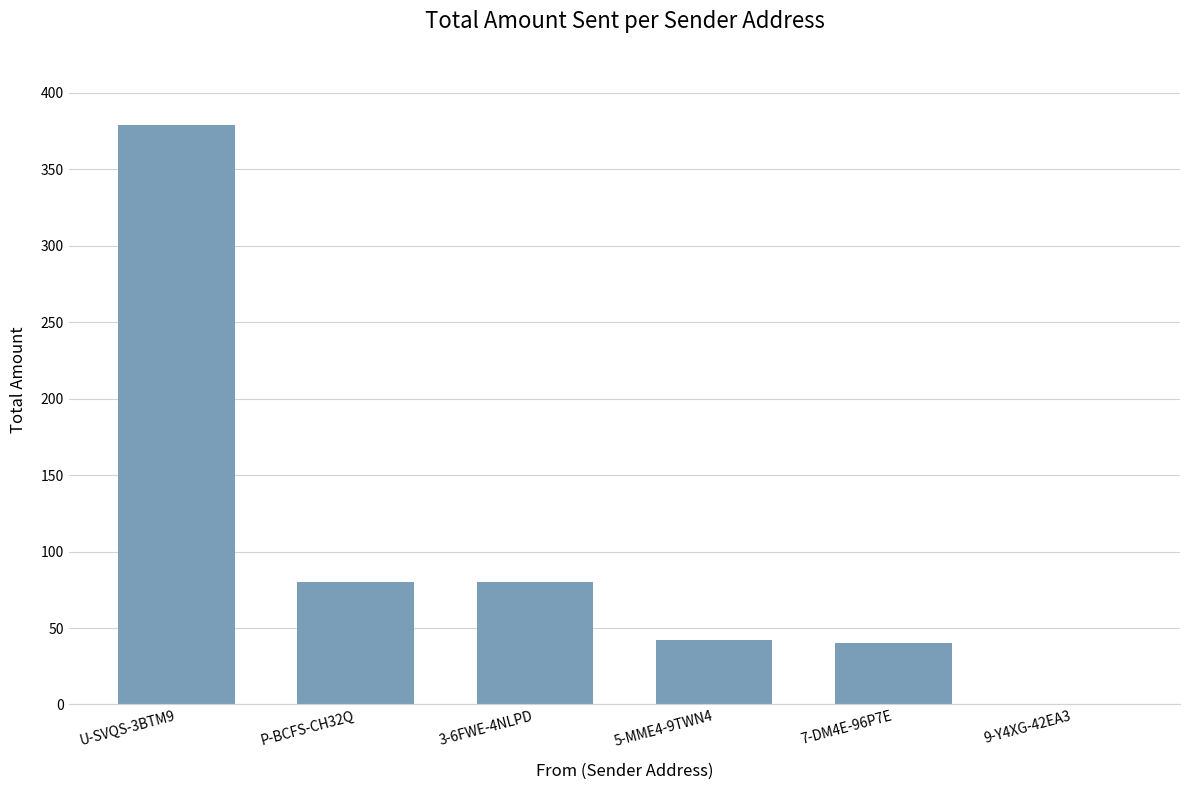

What is the change in value from 3-6FWE-4NLPD to 5-MME4-9TWN4?

-38.0